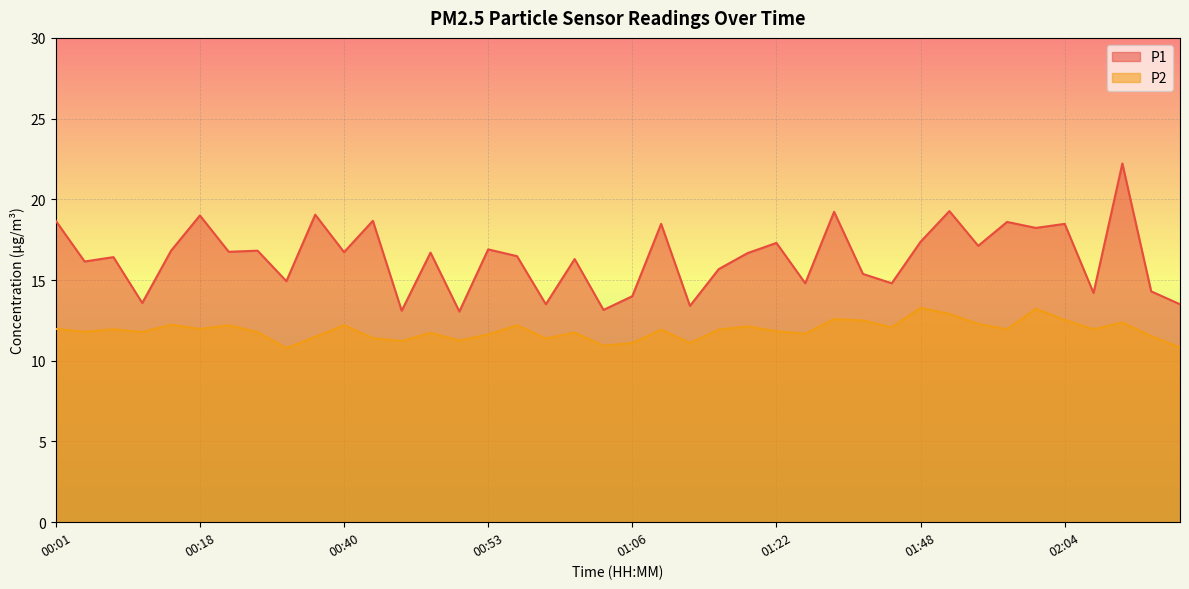

What position from the left is 00:55?

17